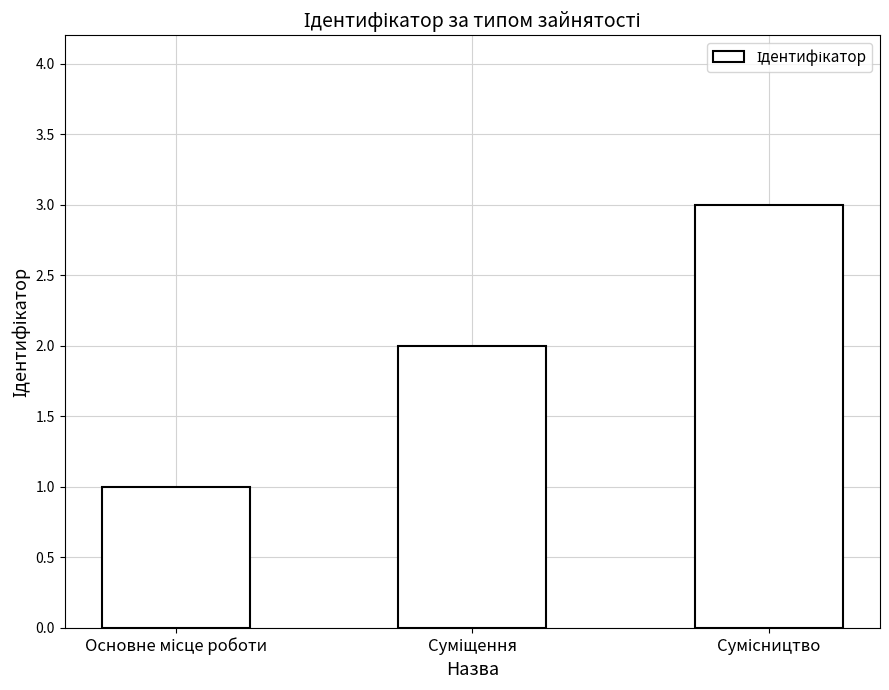

What is the maximum value shown in the chart?

3